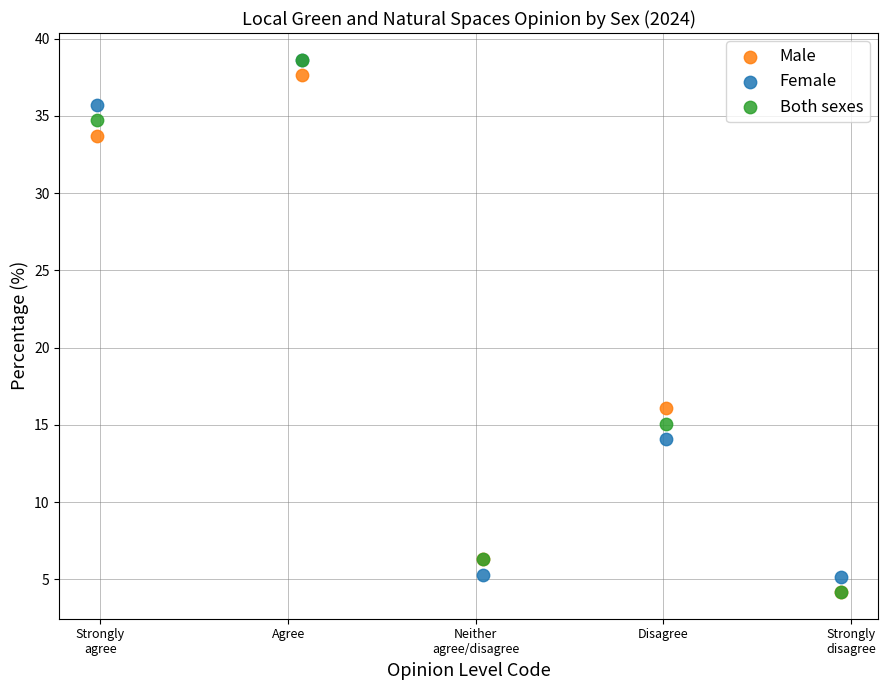

Which series has the largest Y range (max minus min)?

Both sexes